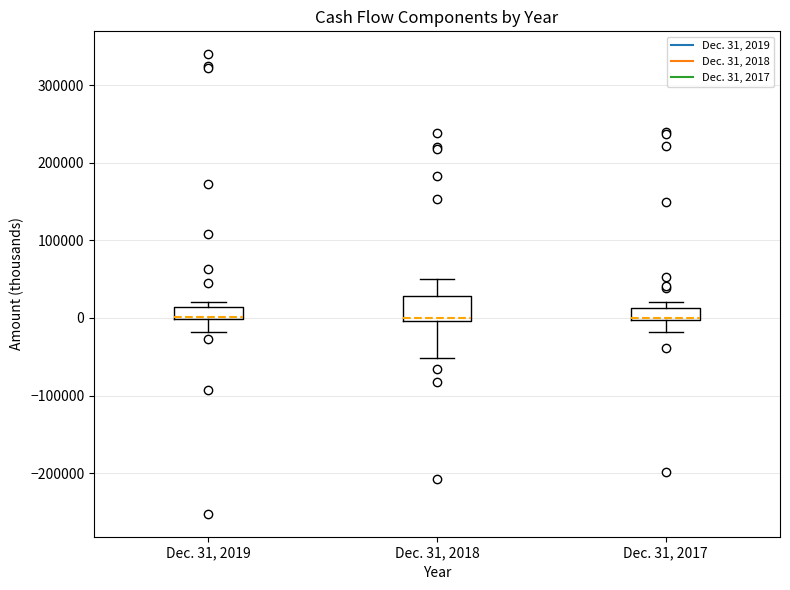

Reading left to right, read every box against the y-axis: the position of its median line, the range the box covers, and the ends of its whiskers. The values are not printed on the chart, so give them approximately, as read against the axis.

Dec. 31, 2019: median 0 (drawn on the box's lower edge), box 0 to 10000, whiskers -20000 to 20000
Dec. 31, 2018: median 0 (just above the box's lower edge), box 0 to 30000, whiskers -50000 to 50000
Dec. 31, 2017: median 0, box 0 to 10000, whiskers -20000 to 20000